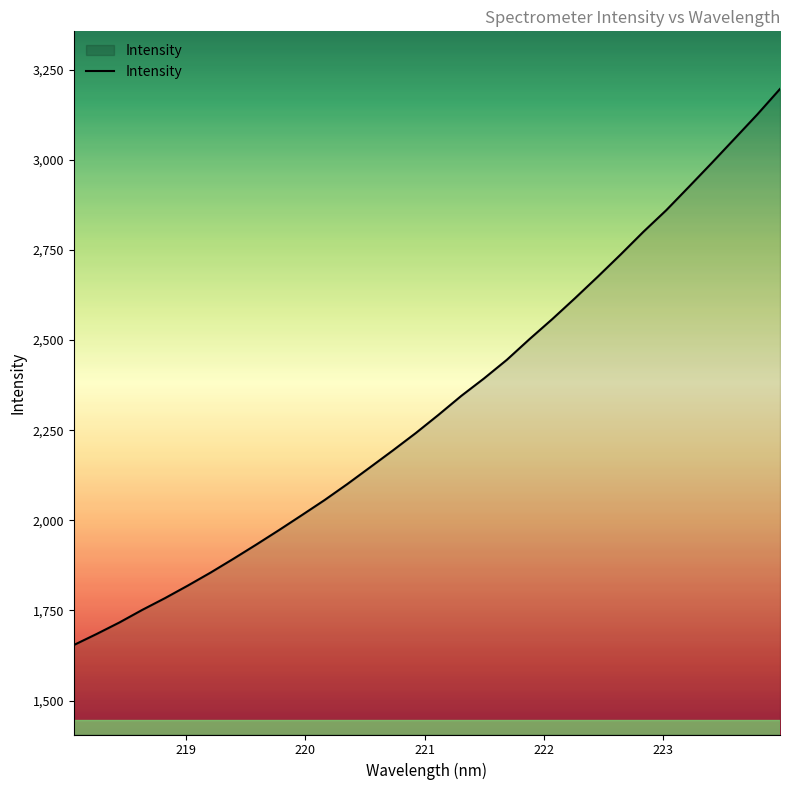

What is the difference between the maximum and minimum values?

1542.3